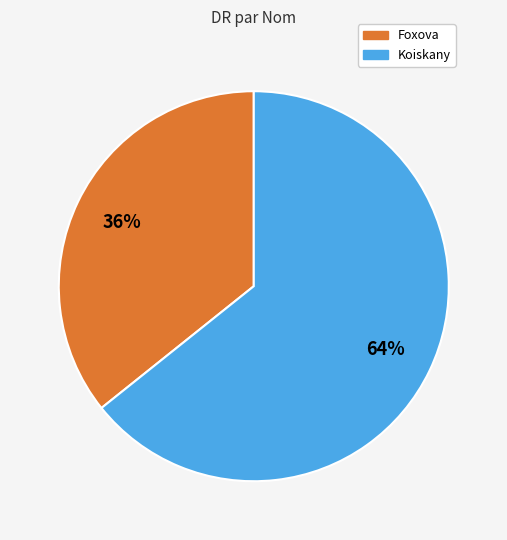

Count the number of slices in the pie.

2